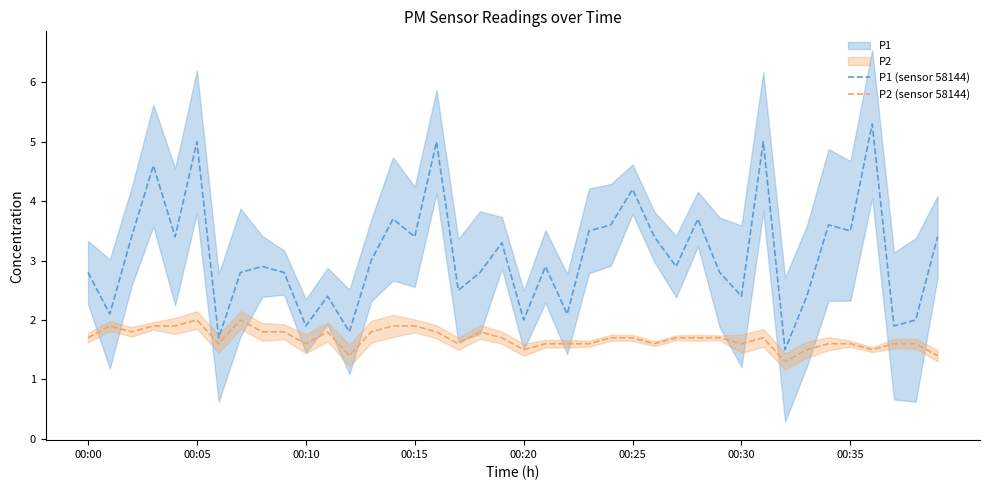

How many categories are shown in the chart?

40